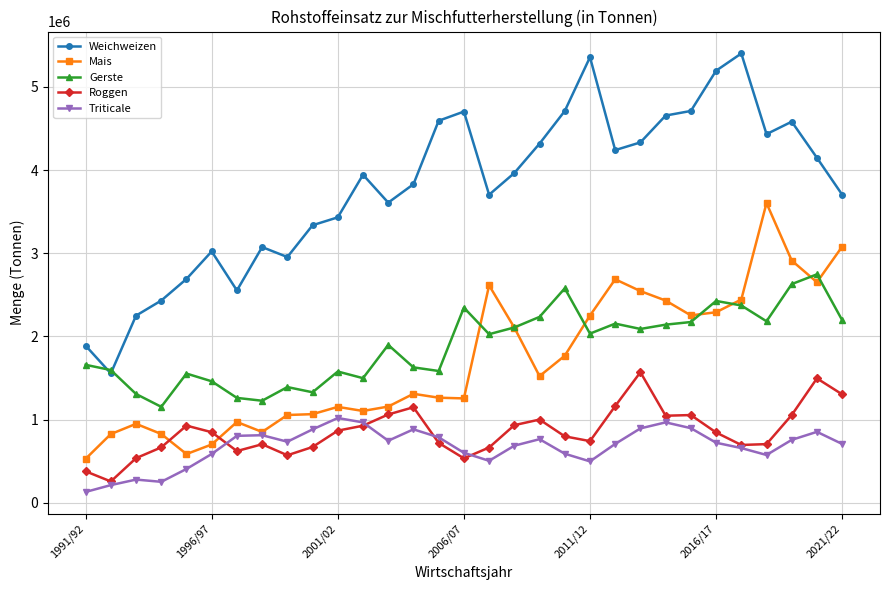

True or false: Triticale and Roggen cross at least once.

True